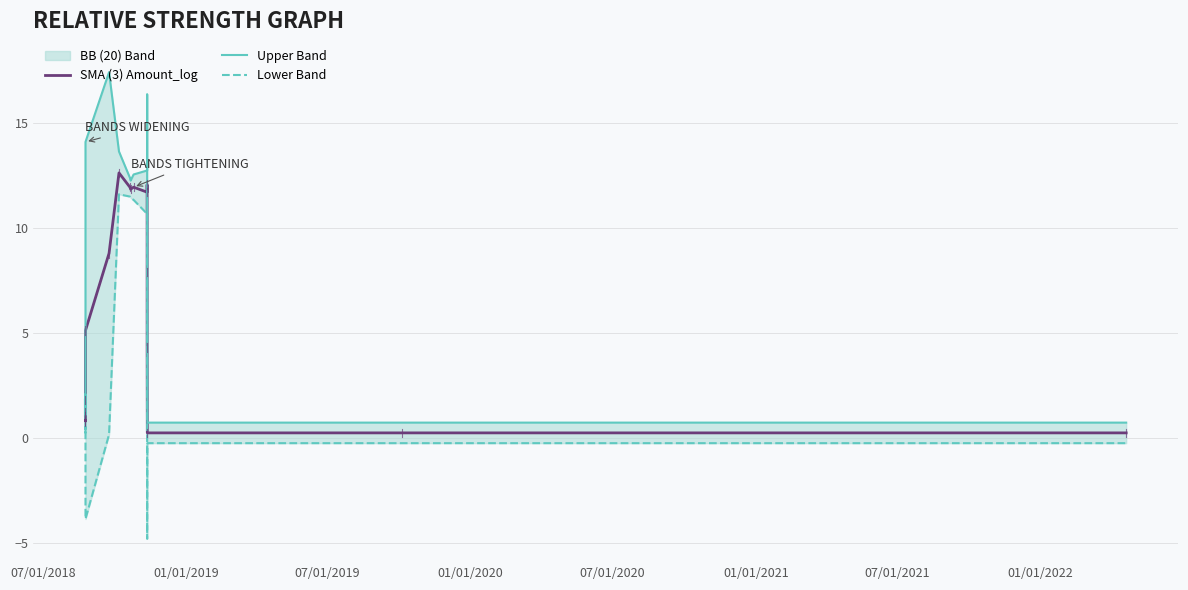

What is the sum of all SMA (3) Amount_log values?

104.6